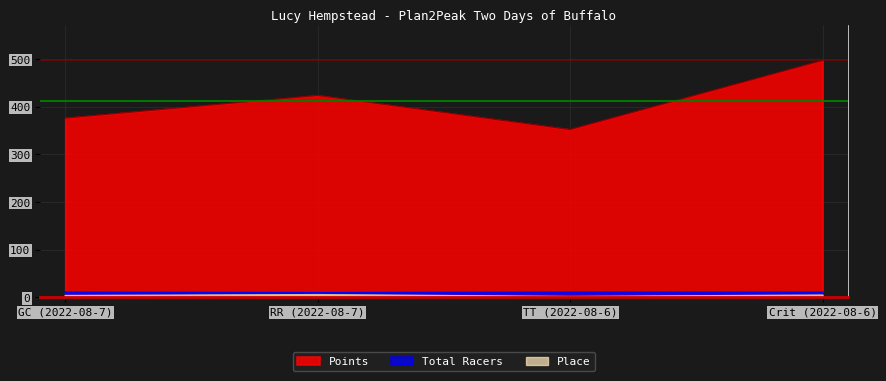

What is the average value of the Total Racers series?

10.8